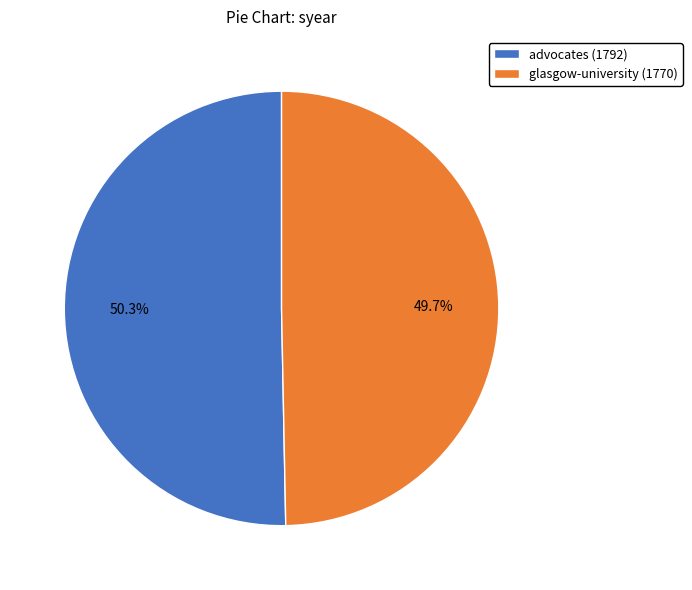

Which has a higher value, advocates (1792) or glasgow-university (1770)?

advocates (1792)